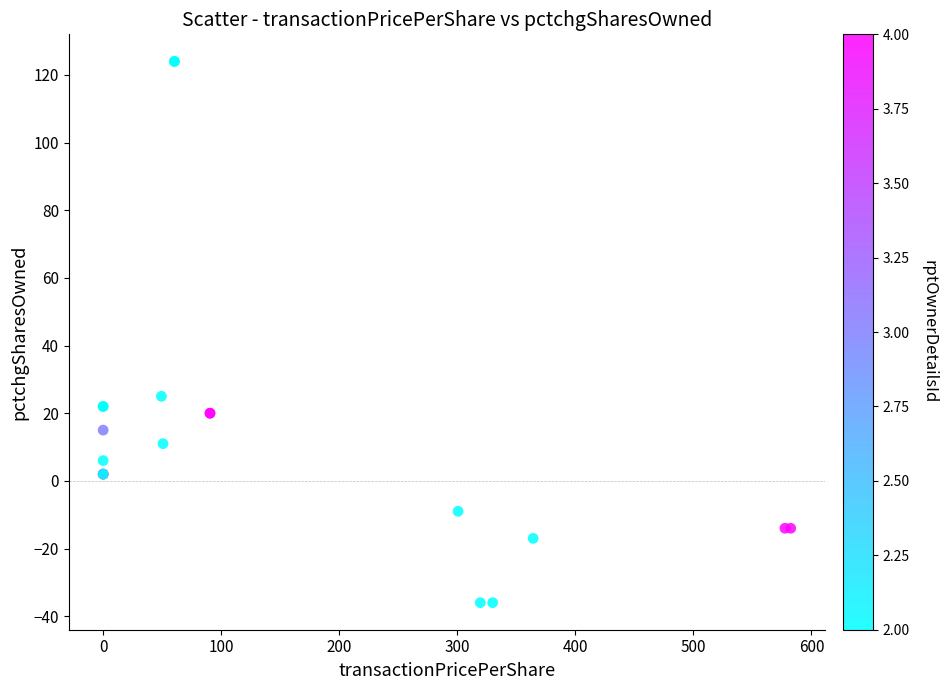

What Y value in the scatter plot is closest to 44?

25